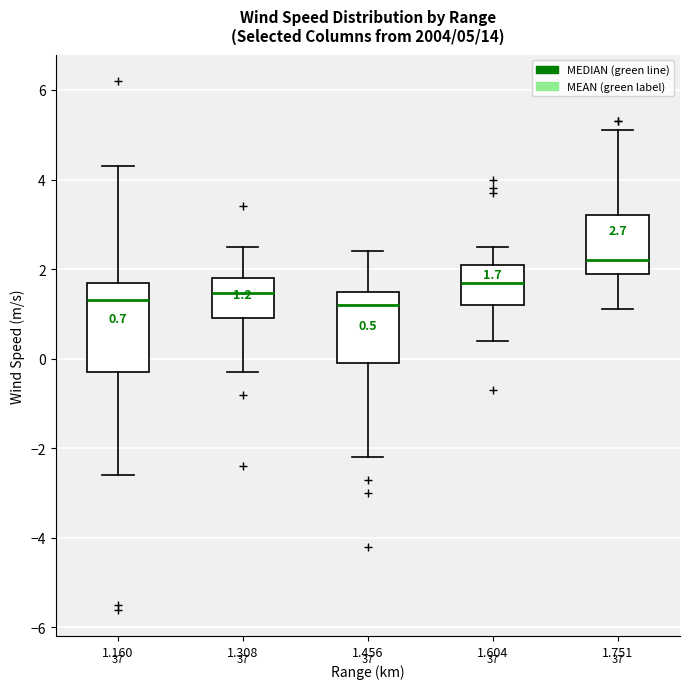

Comparing the boxes themselves (not the whiskers), which one is the tallest?

1.160